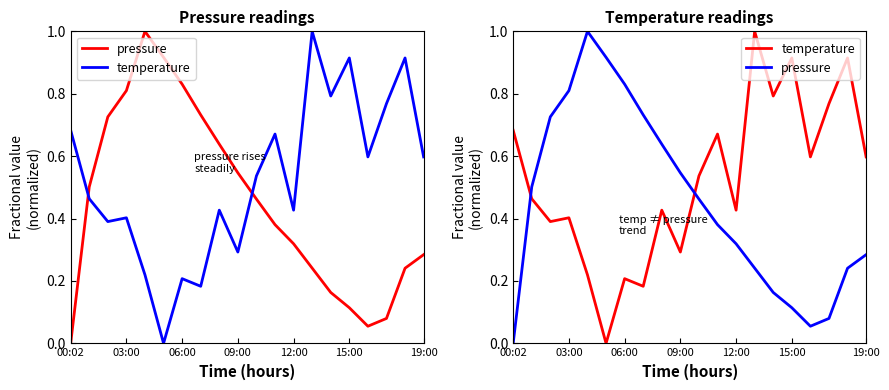

What is the difference between the second highest and second lowest values in the pressure series?

0.9